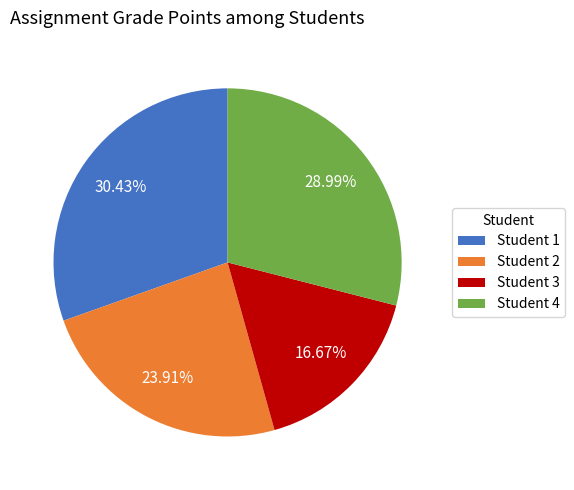

Is it true that Student 4 is 29% of the pie?

True